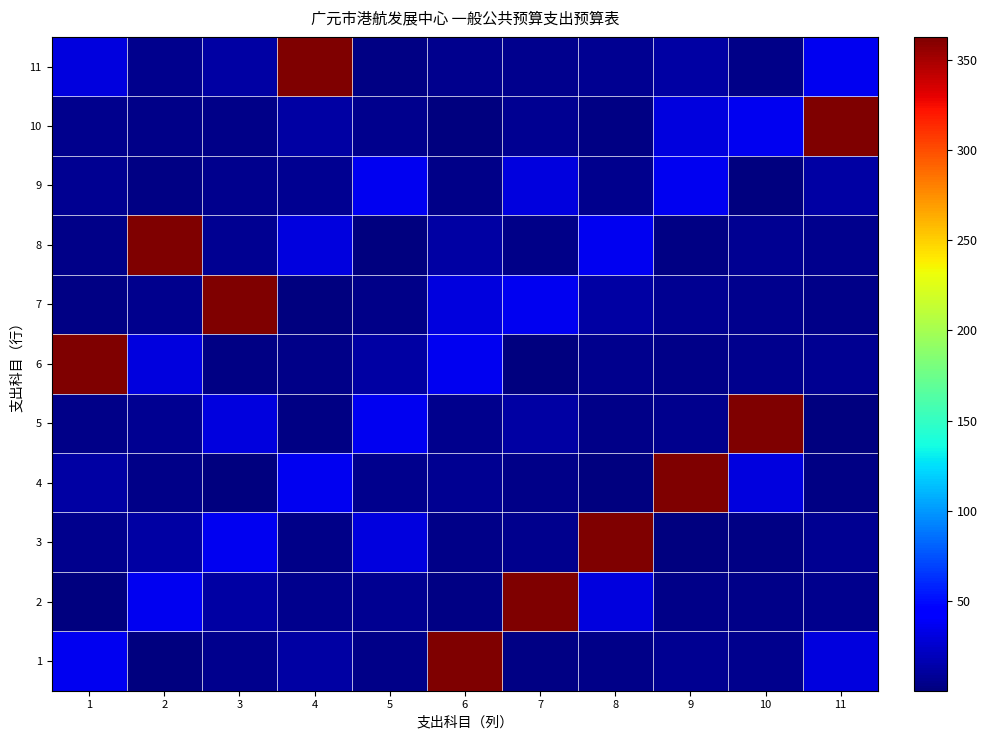

What is the greatest value displayed?

362.7